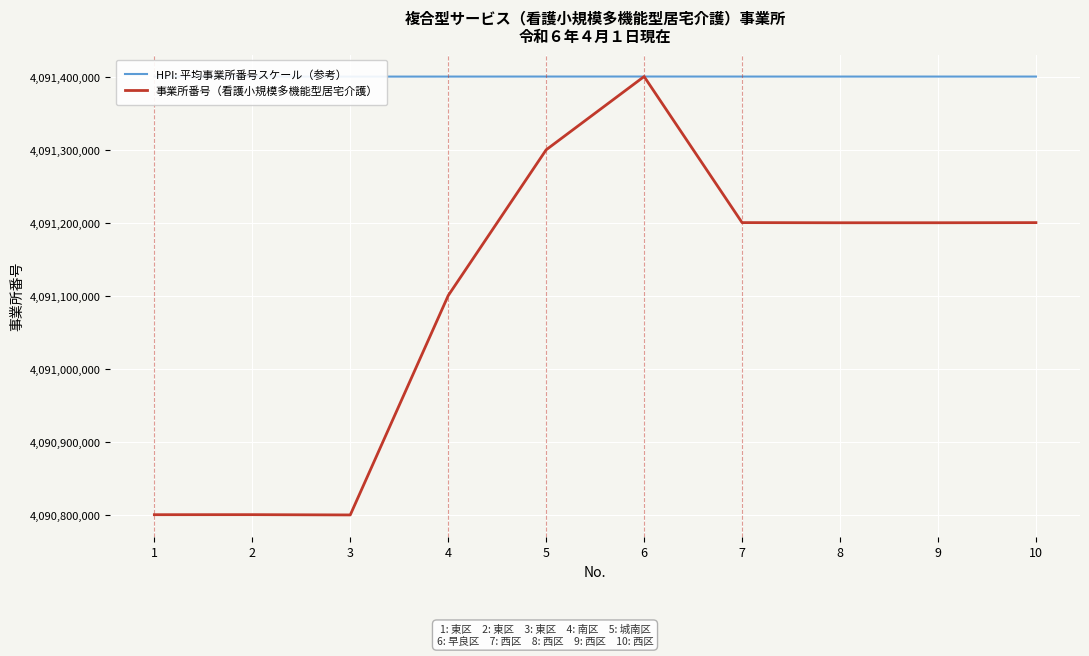

What is the average value of the 事業所番号（看護小規模多機能型居宅介護） series?

4091100453